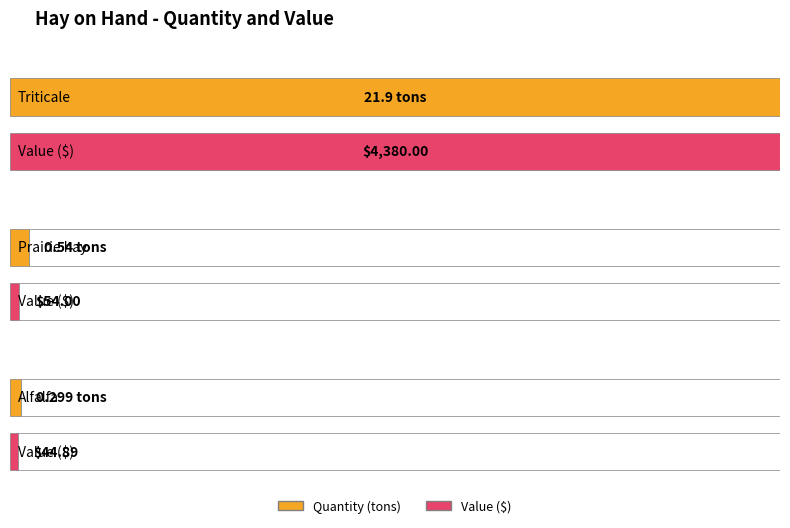

Does the chart contain stacked bars?

No